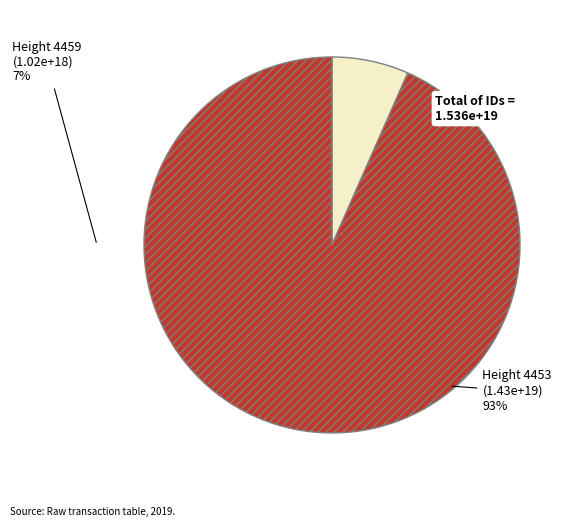

Which has a higher value, Height 4459 or Height 4453?

Height 4453